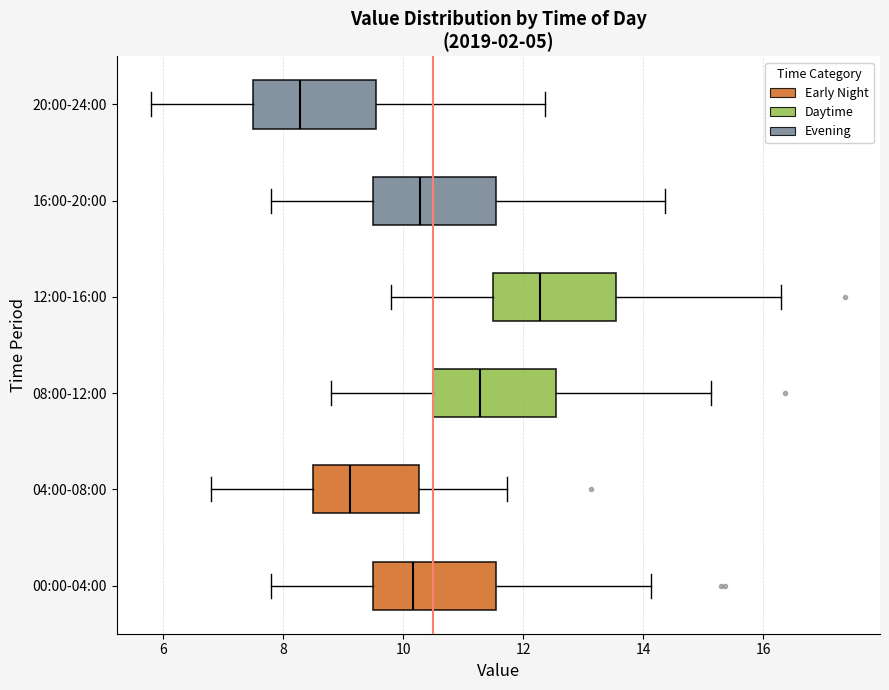

Reading bottom to top, read every box against the x-axis: the position of its median line, the range the box covers, and the ends of its whiskers. The values are not printed on the chart, so give them approximately, as read against the axis.

00:00-04:00: median 10.2, box 9.6 to 11.6, whiskers 7.8 to 14.2
04:00-08:00: median 9.2, box 8.6 to 10.2, whiskers 6.8 to 11.8
08:00-12:00: median 11.2, box 10.6 to 12.6, whiskers 8.8 to 15.2
12:00-16:00: median 12.2, box 11.6 to 13.6, whiskers 9.8 to 16.4
16:00-20:00: median 10.2, box 9.6 to 11.6, whiskers 7.8 to 14.4
20:00-24:00: median 8.2, box 7.6 to 9.6, whiskers 5.8 to 12.4